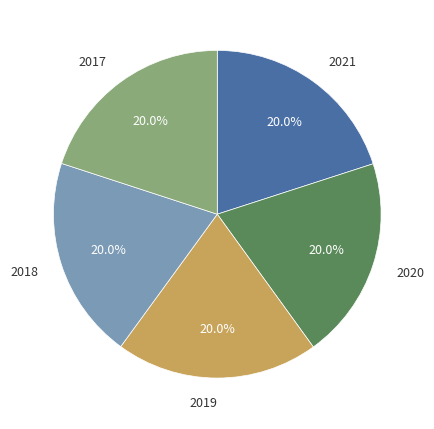

What portion of the pie excludes 2017?

80.0%